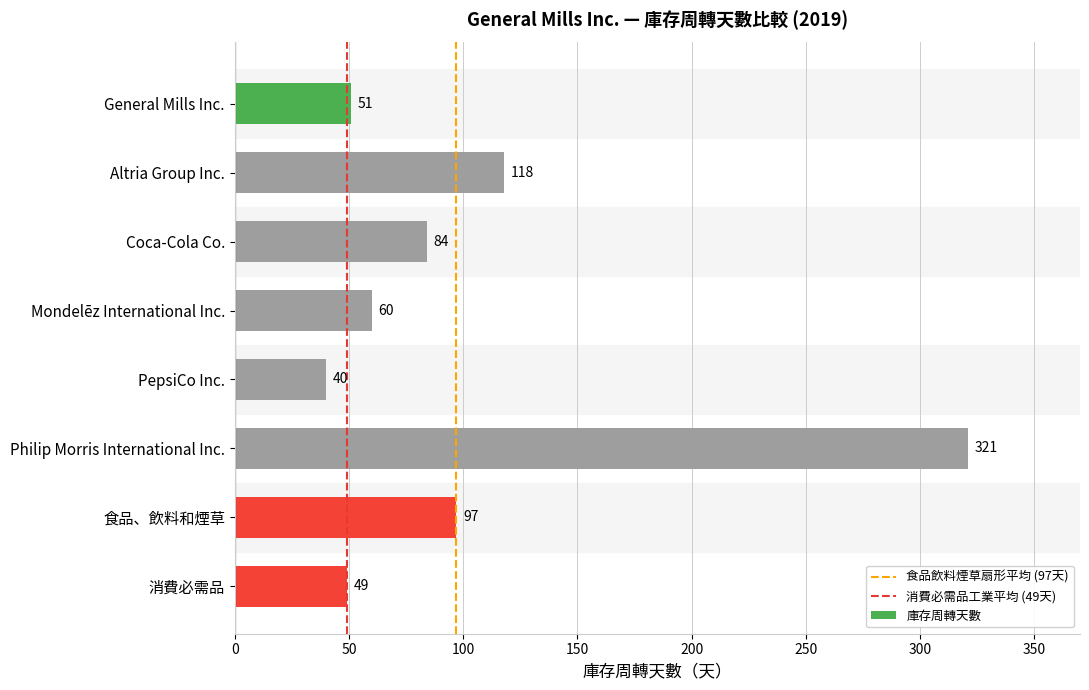

What is the label of the 2nd bar from the bottom?

食品、飲料和煙草